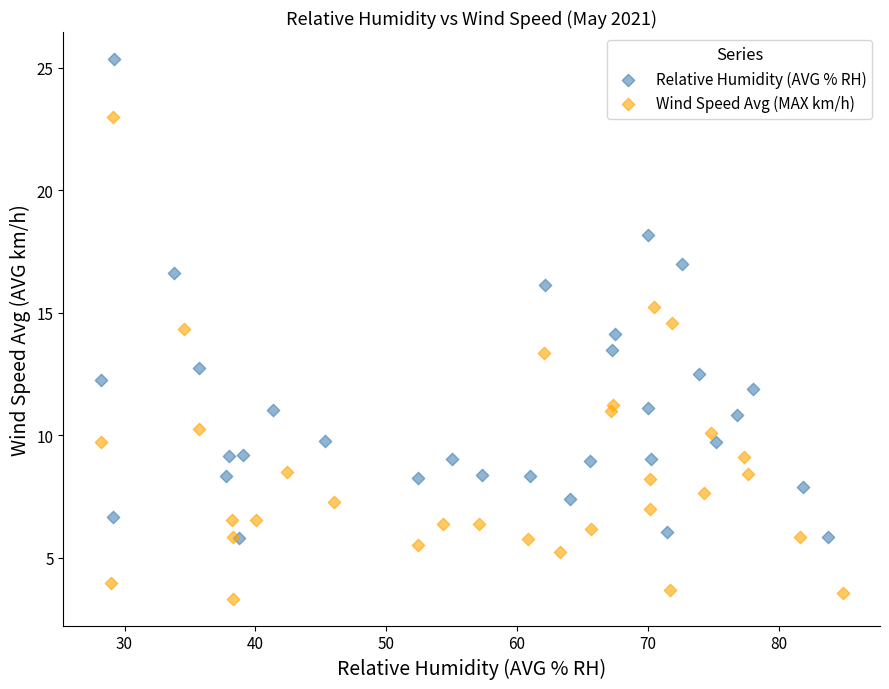

Which series reaches the maximum Y coordinate?

Relative Humidity (AVG % RH)